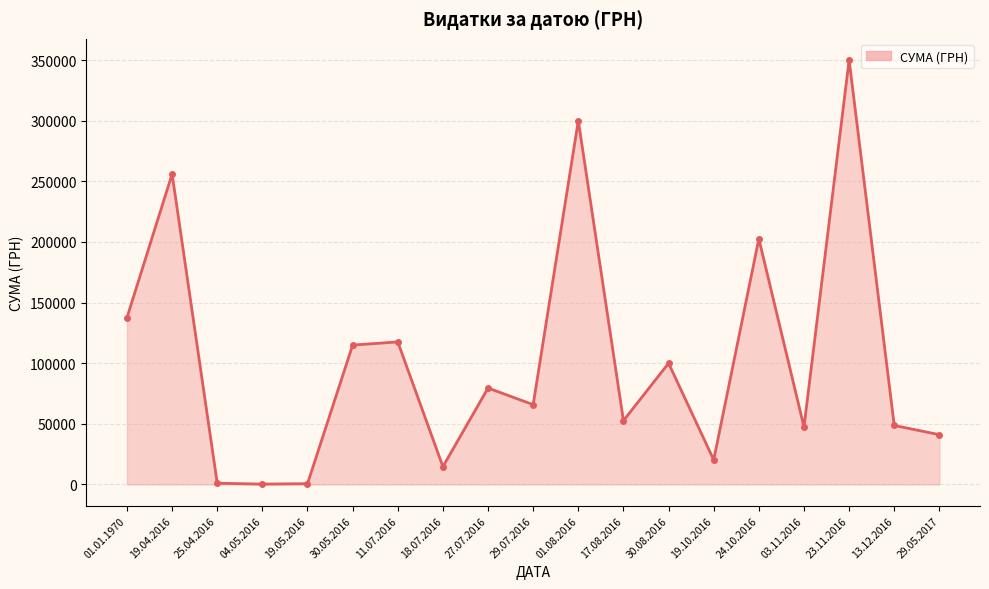

How many series are shown in this chart?

1